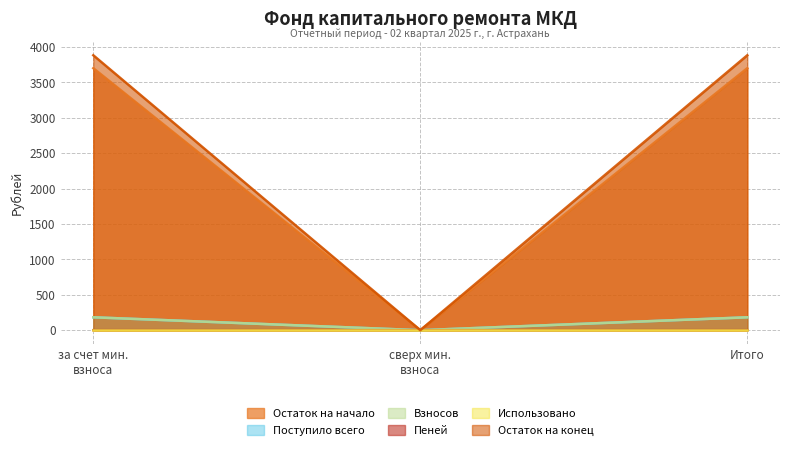

Which series has the widest spread of values?

Остаток на конец